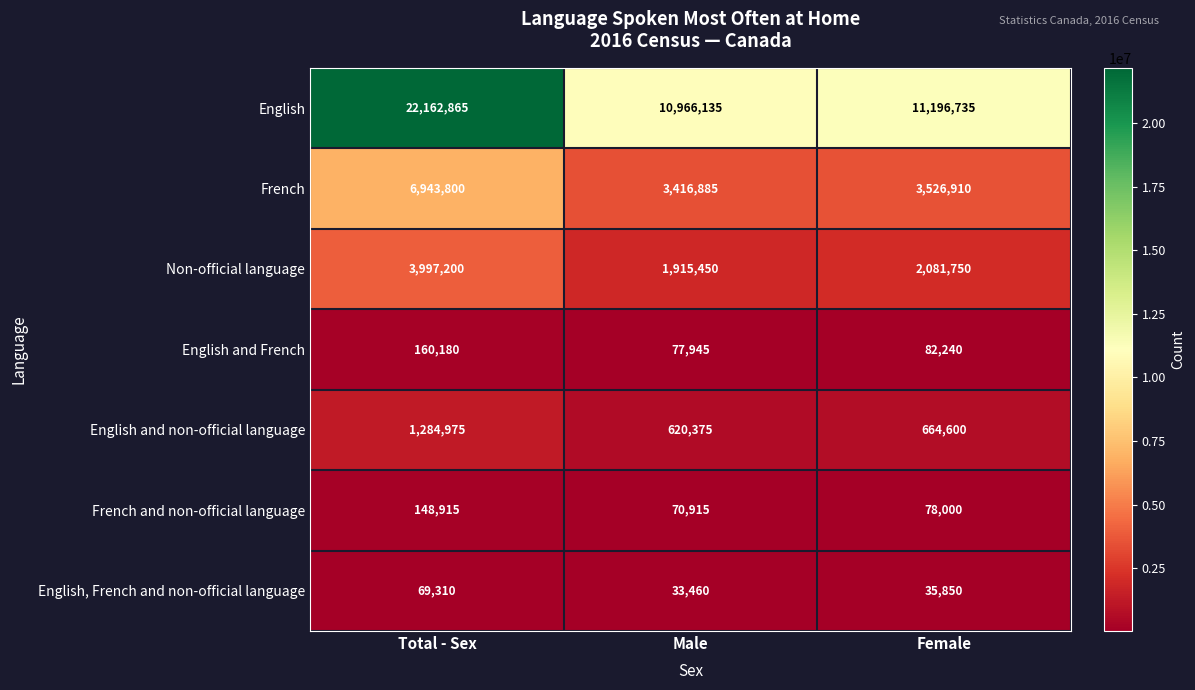

What is the average value of the English and non-official language series?

856650